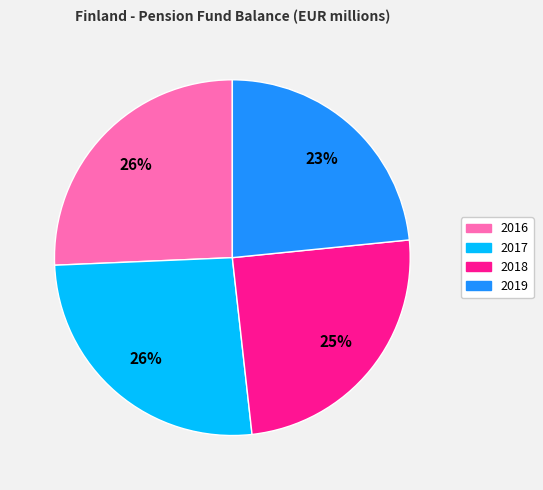

To the nearest percent, what is the difference between the largest and smallest slice percentages?

3%